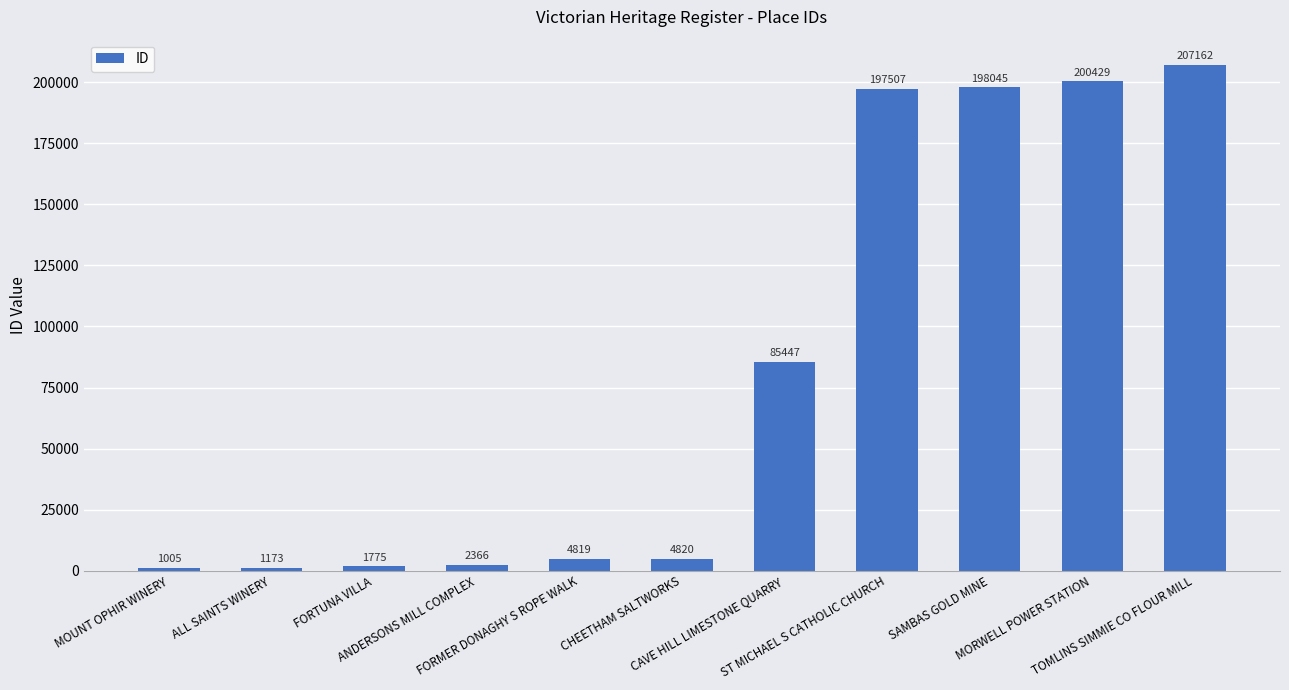

List the labels in order of value, smallest first.

MOUNT OPHIR WINERY, ALL SAINTS WINERY, FORTUNA VILLA, ANDERSONS MILL COMPLEX, FORMER DONAGHY S ROPE WALK, CHEETHAM SALTWORKS, CAVE HILL LIMESTONE QUARRY, ST MICHAEL S CATHOLIC CHURCH, SAMBAS GOLD MINE, MORWELL POWER STATION, TOMLINS SIMMIE CO FLOUR MILL